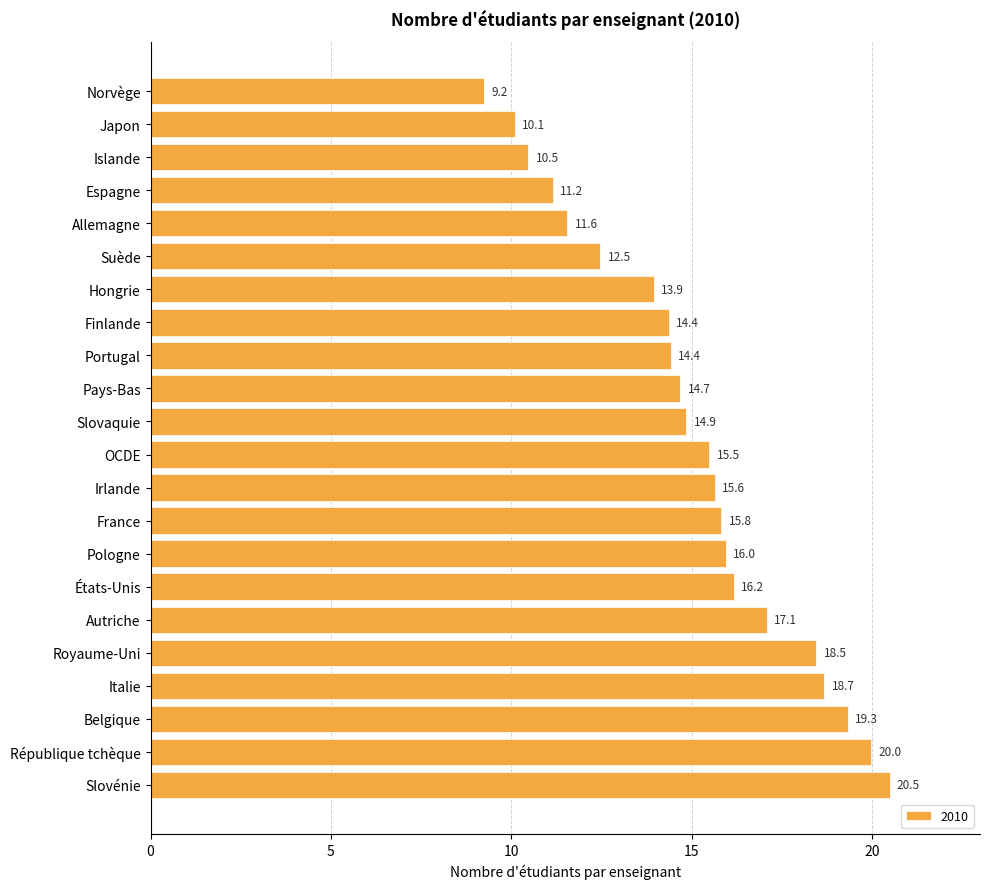

Count the number of values greater than 15.

11